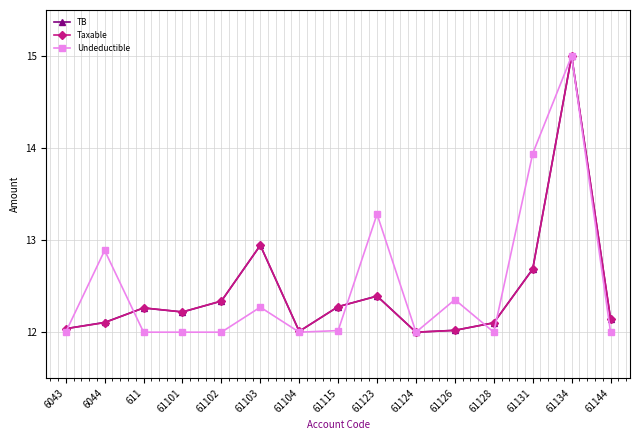

What is the maximum value for Undeductible?

15.0